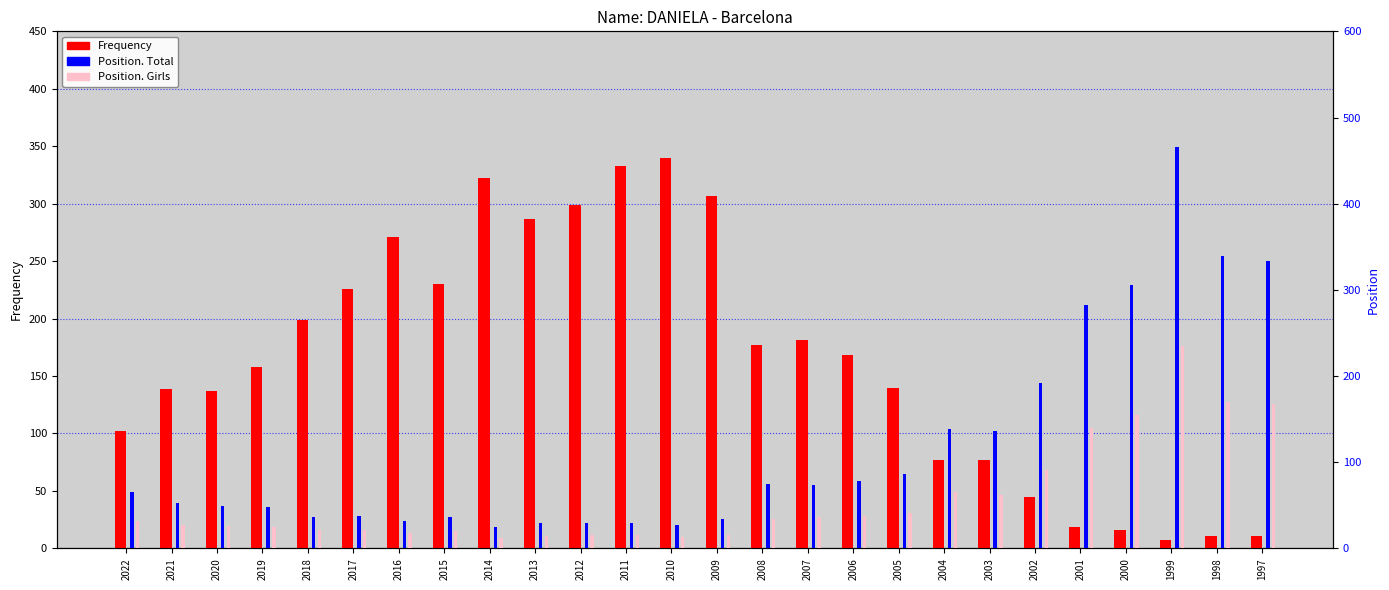

At which label does Frequency reach its minimum?

1999